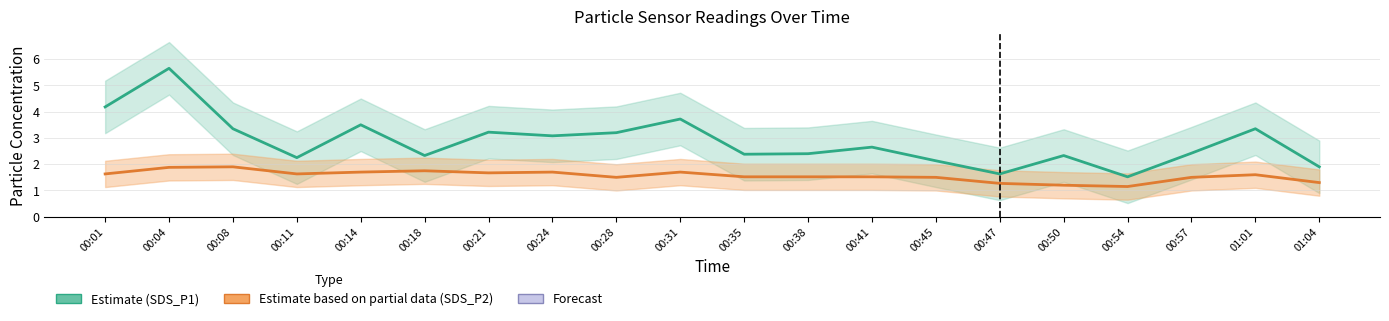

What value does the Estimate based on partial data (SDS_P2) series have at 00:50?

1.2